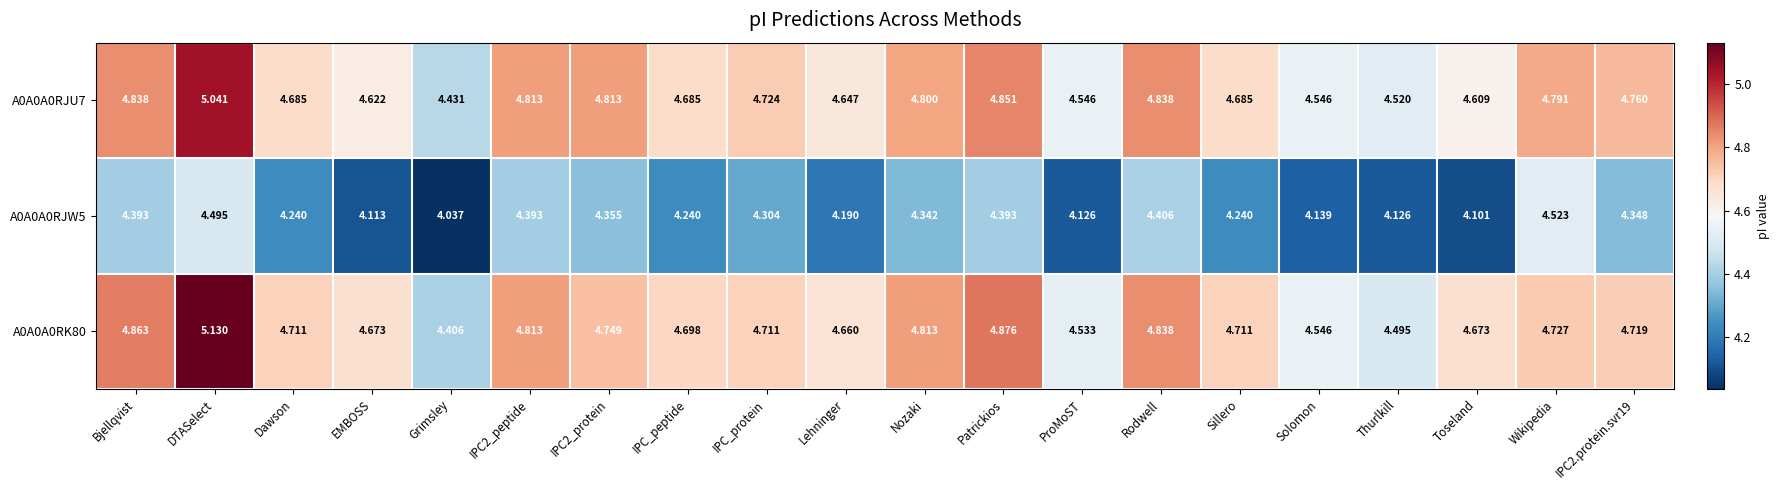

Where is A0A0A0RJU7 nearest to the value 4?

Grimsley